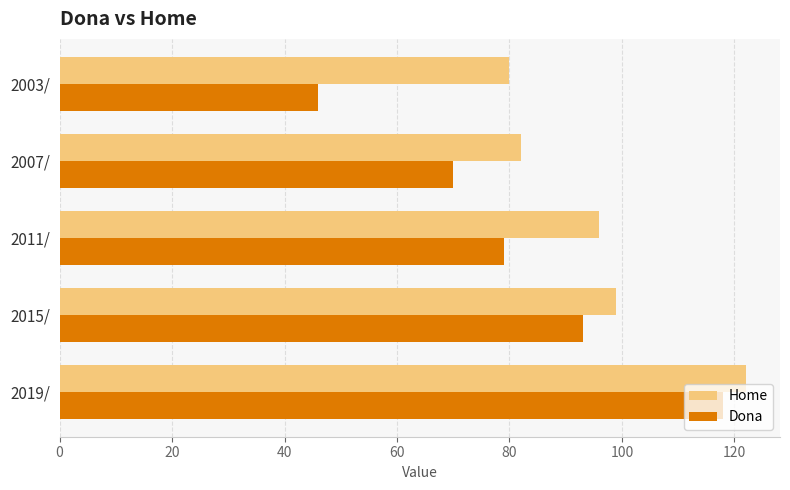

What is the smallest value displayed?

46